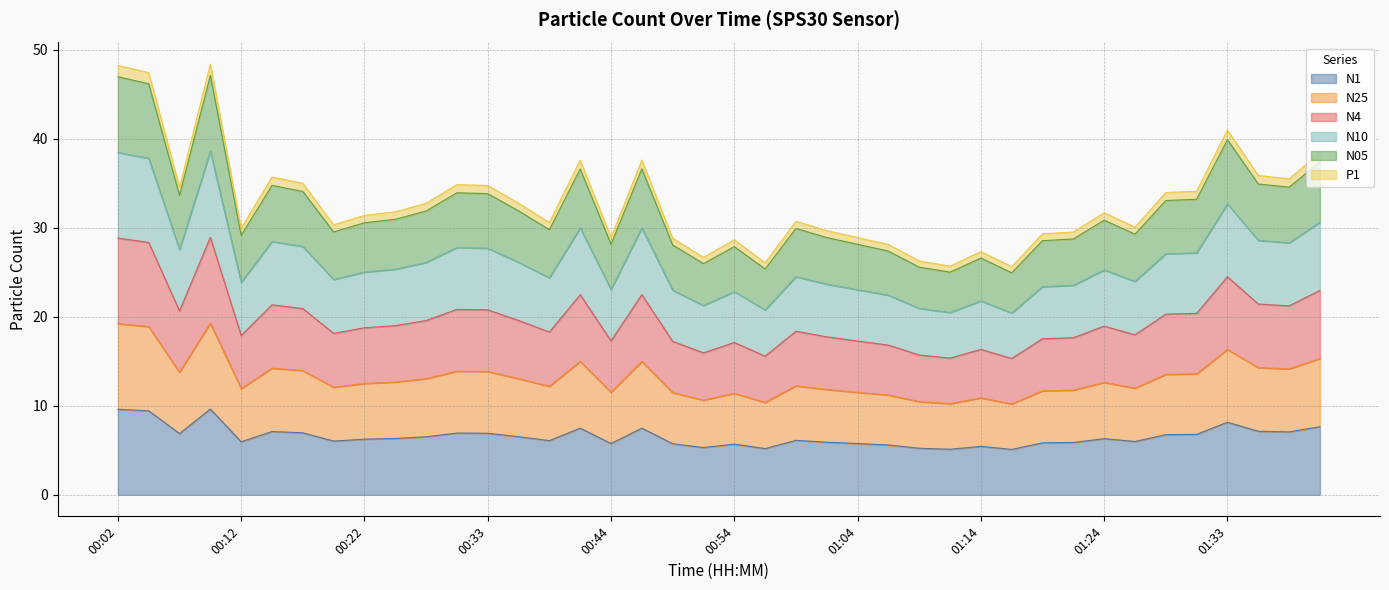

Where is the first local minimum for N1?

00:07